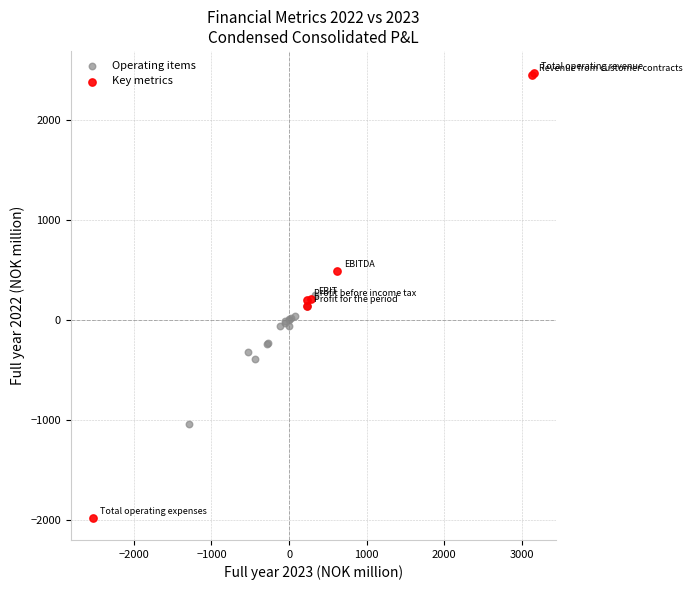

Which series contains the lowest Y value?

Key metrics